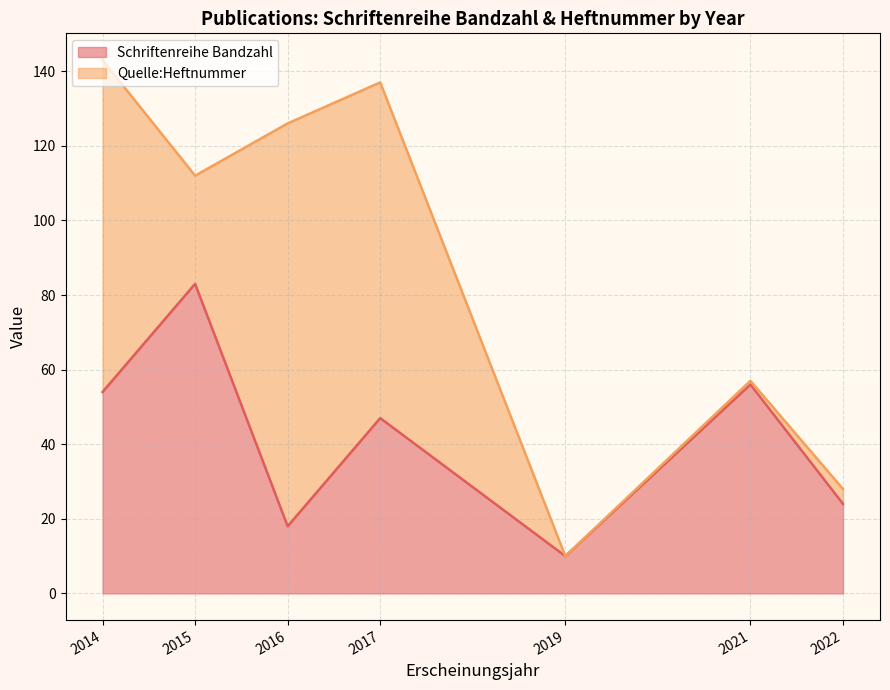

At which category does the chart reach its peak across all series?

2016